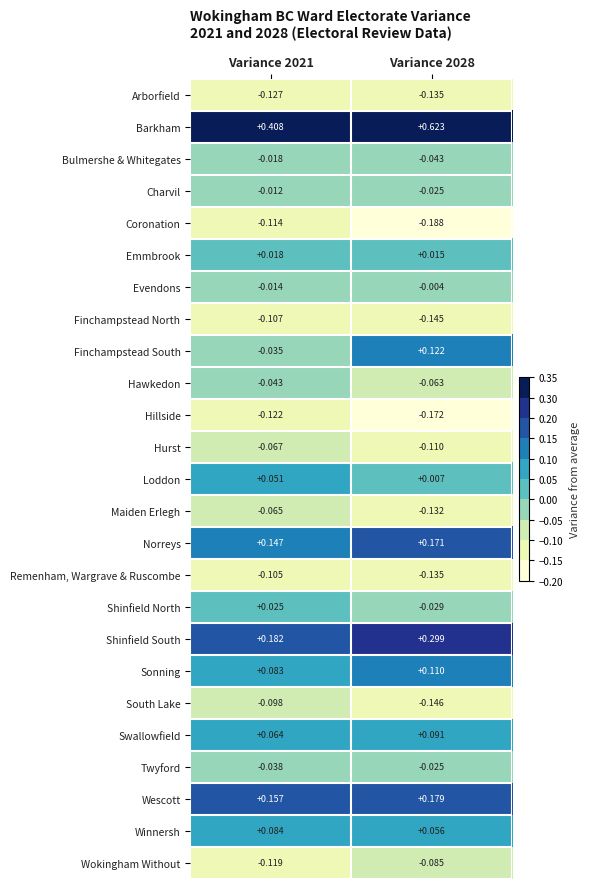

Which series has the largest total across all categories?

Barkham